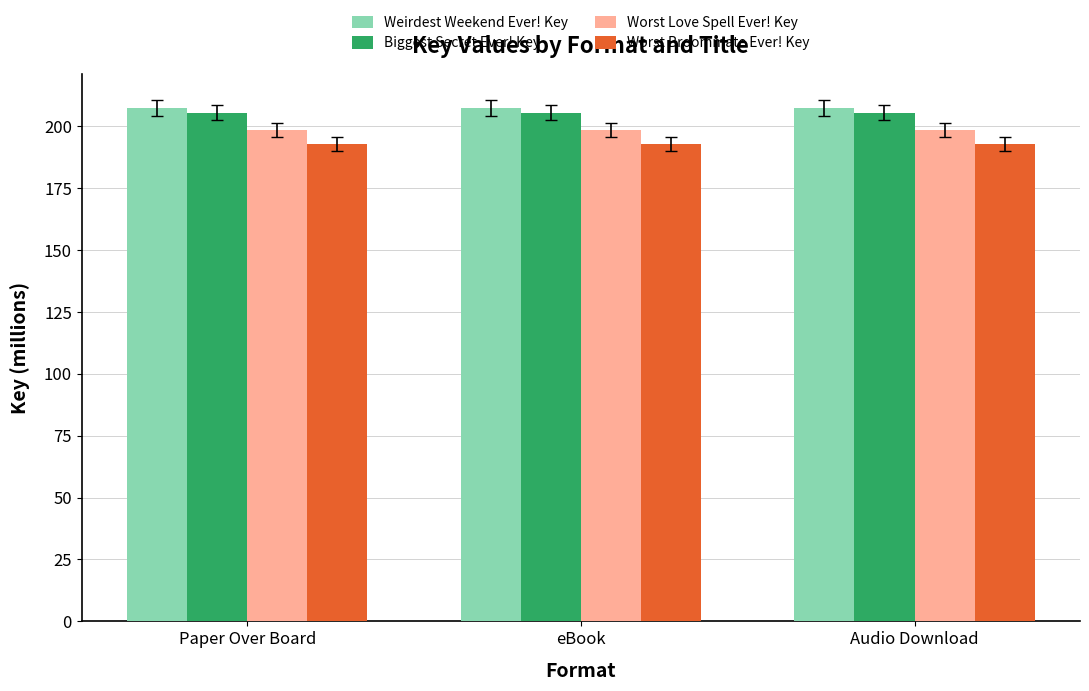

What is the sum of the Weirdest Weekend Ever! Key values at eBook and Audio Download?

414.8